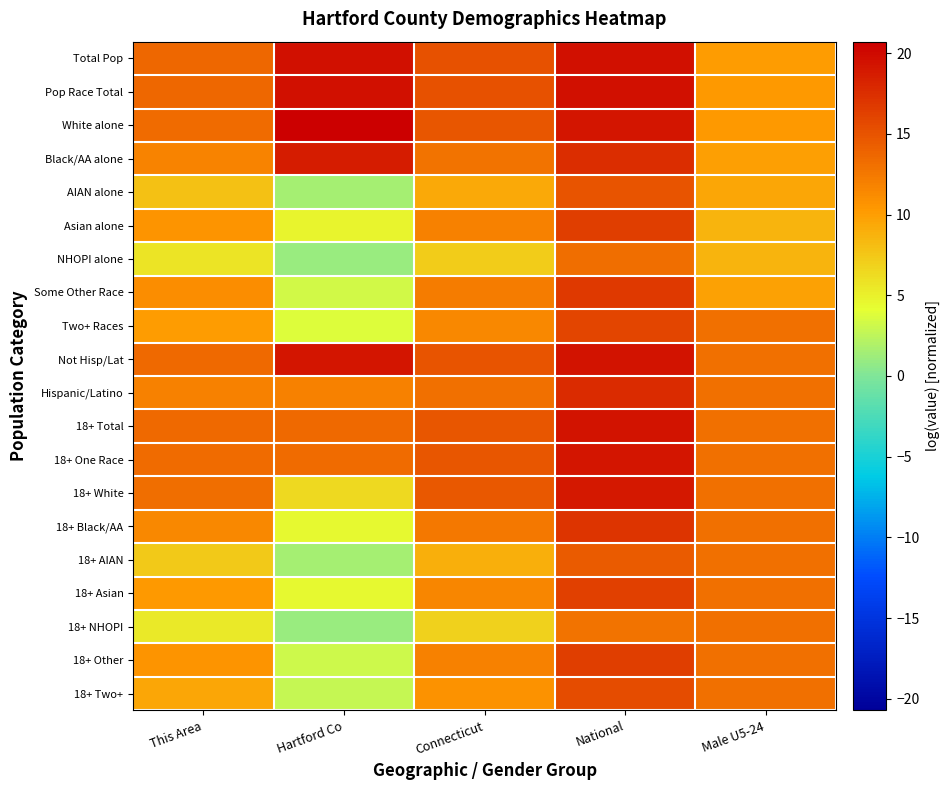

Between This Area and Connecticut, which series saw the biggest shift?

18+ NHOPI